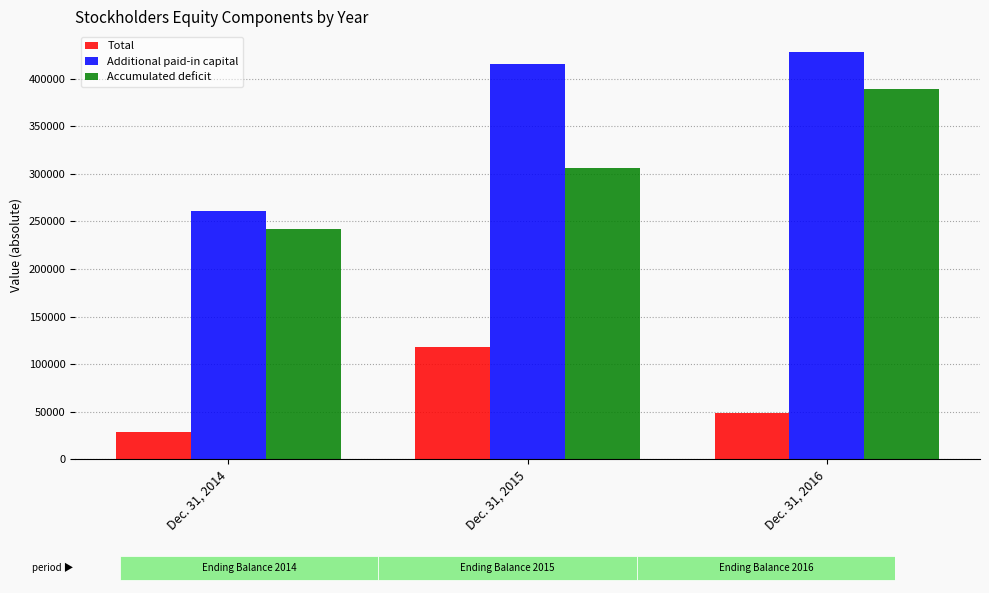

Between Dec. 31, 2016 and Dec. 31, 2015, which is larger?

Dec. 31, 2015